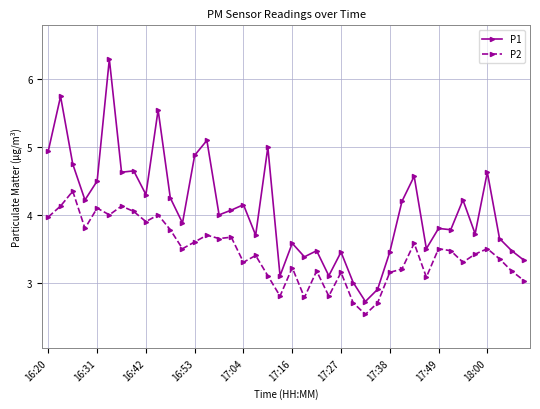

List the series in order of their peak value, highest first.

P1, P2